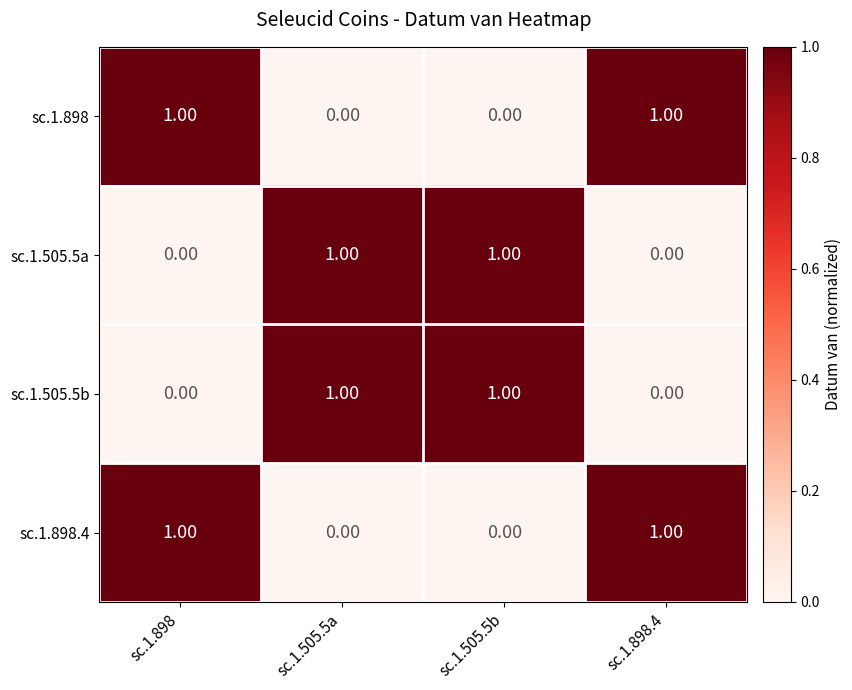

At how many categories does at least one series exceed 0?

4